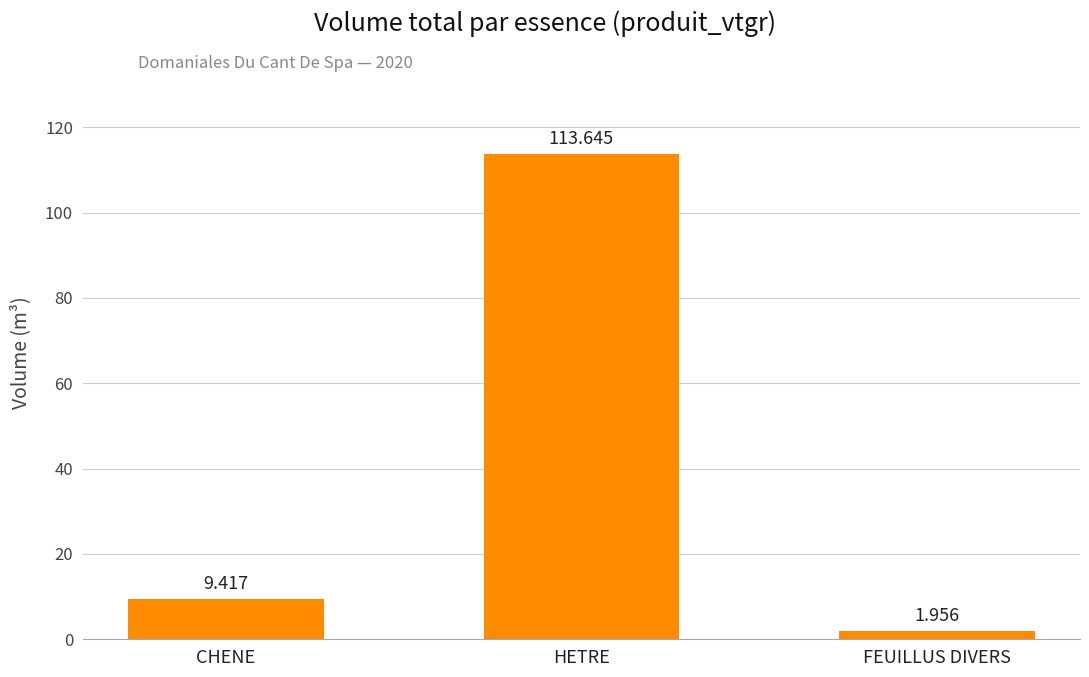

List the labels in order of value, largest first.

HETRE, CHENE, FEUILLUS DIVERS